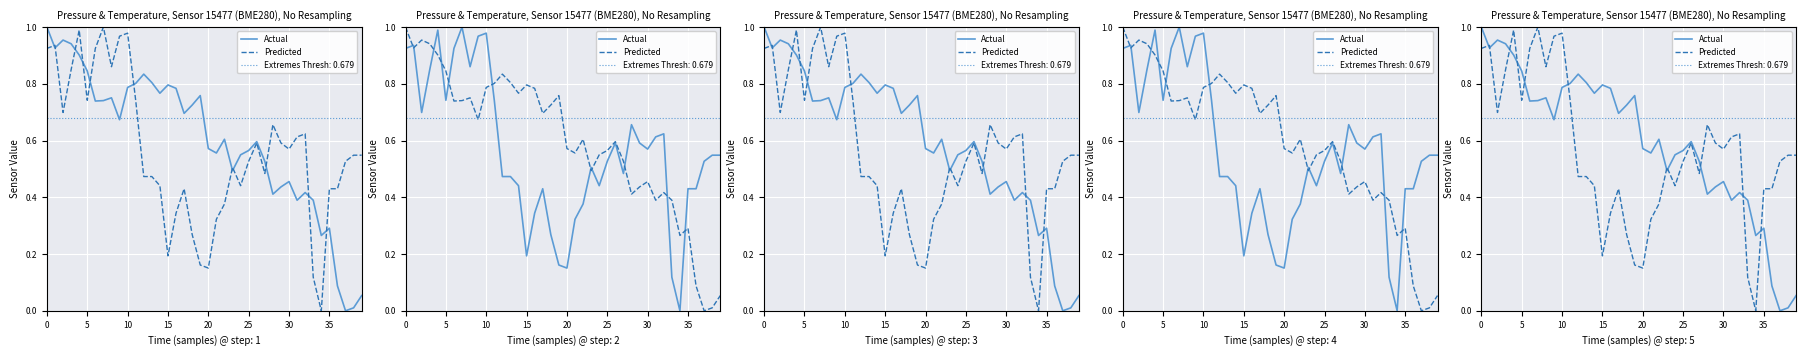

After their last crossing, which series has the higher values: Predicted or Actual?

Predicted